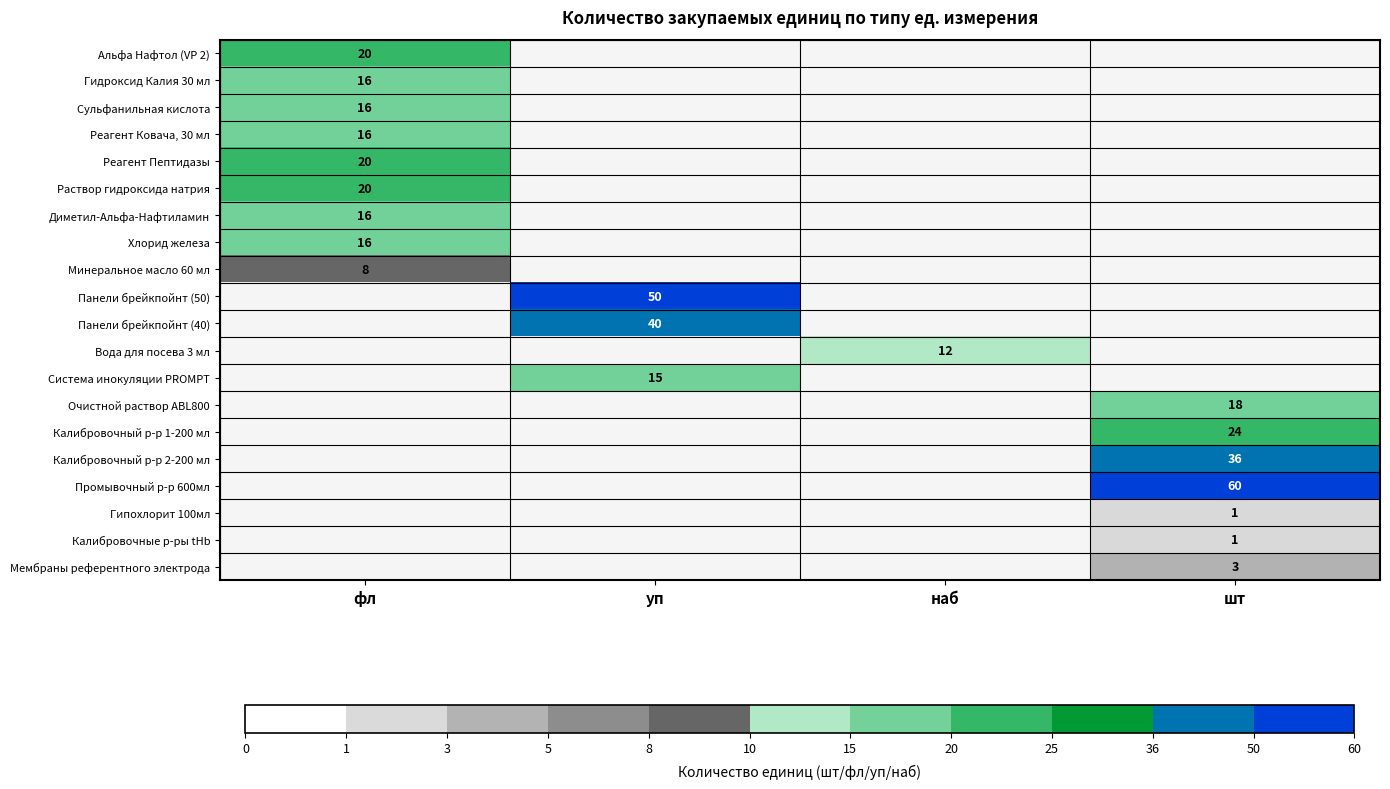

Is it true that Система инокуляции PROMPT equals 15 at уп?

True